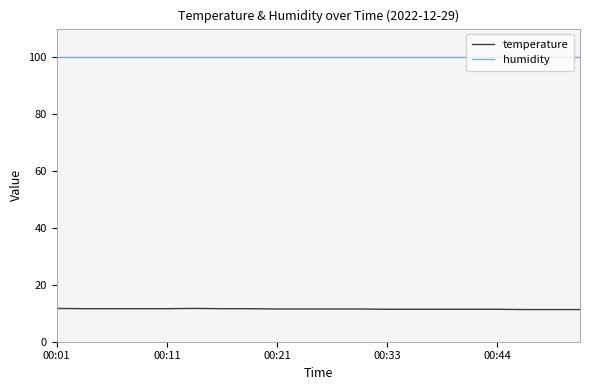

List the series in order of their peak value, lowest first.

temperature, humidity